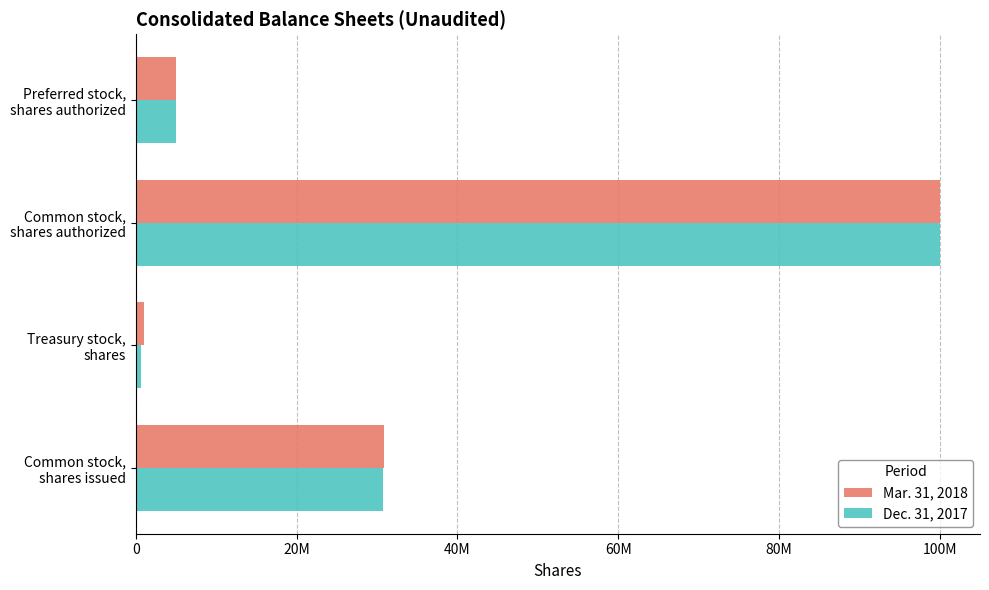

What are all the series names shown in the legend?

Mar. 31, 2018, Dec. 31, 2017